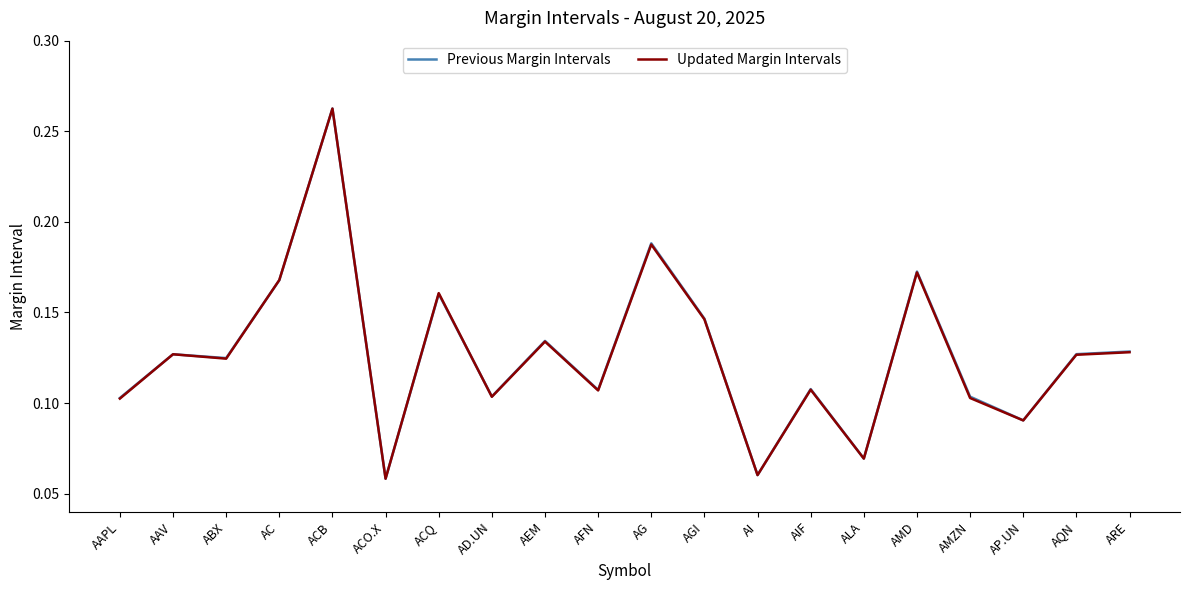

True or false: Previous Margin Intervals has a value of 0.3 at AC.

False